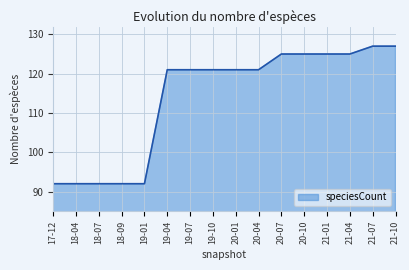

Count the number of categories in the chart.

16